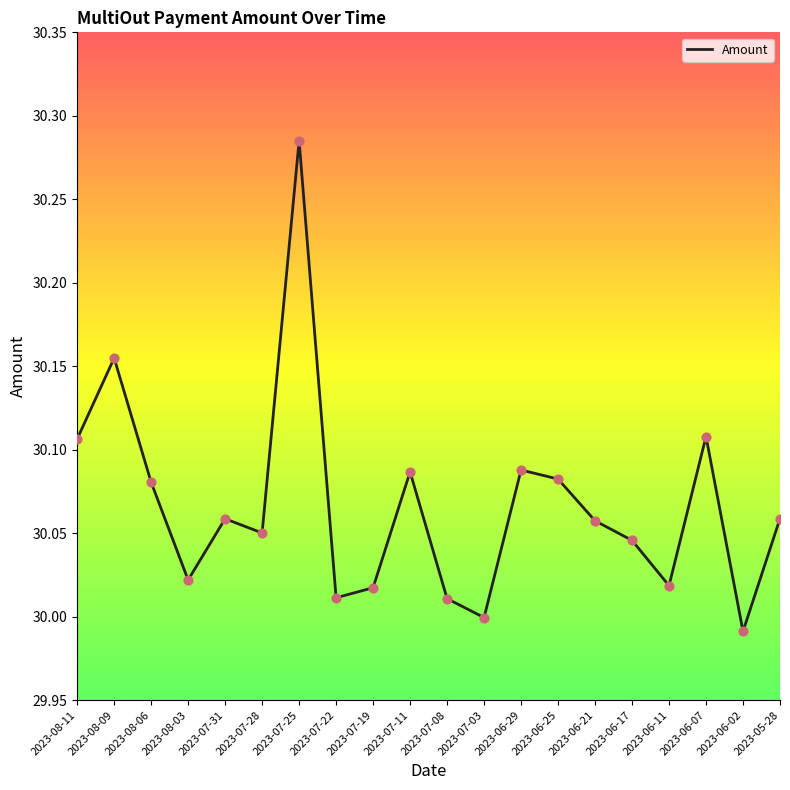

Between 2023-08-11 and 2023-08-09, which is larger?

2023-08-09